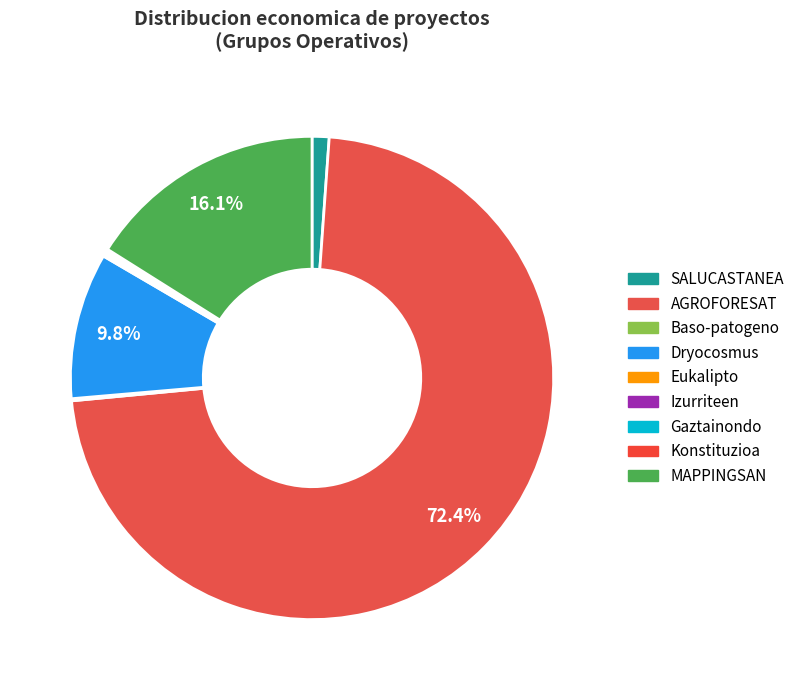

Which category has the biggest portion of the pie?

AGROFORESAT